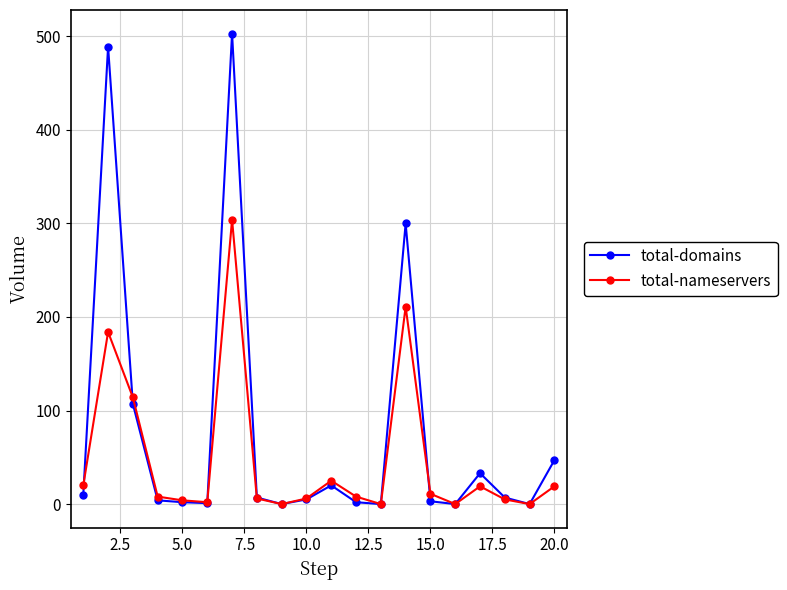

What is the highest value of the total-nameservers series?

304